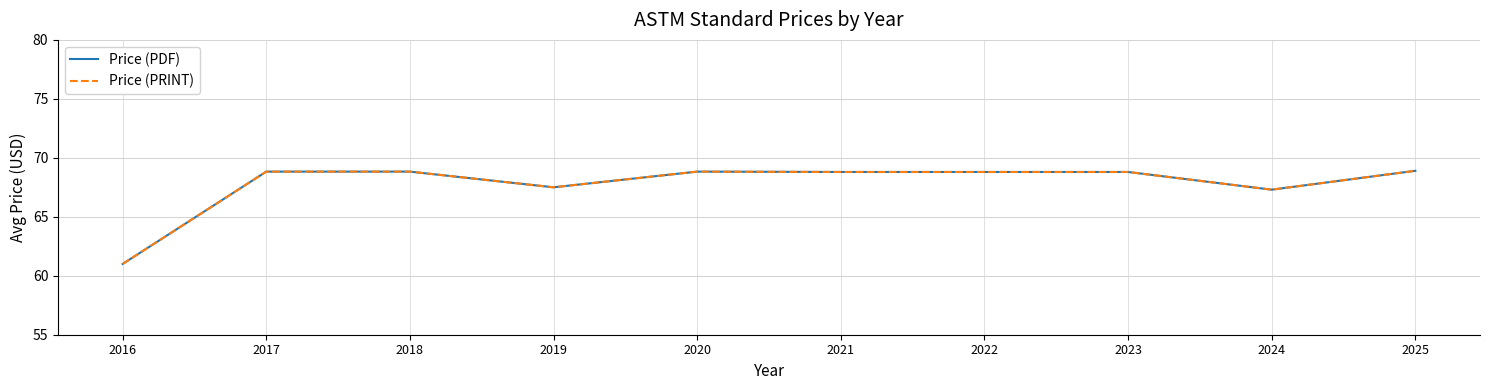

What is the value of the Price (PRINT) point at the 2nd from the left?

68.8